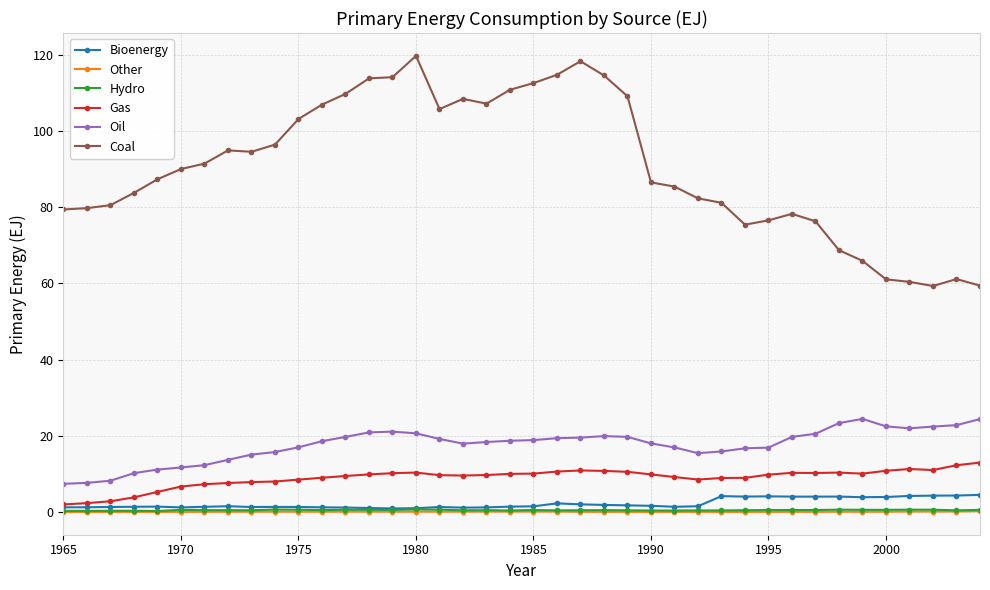

Does the chart have visible grid lines?

Yes